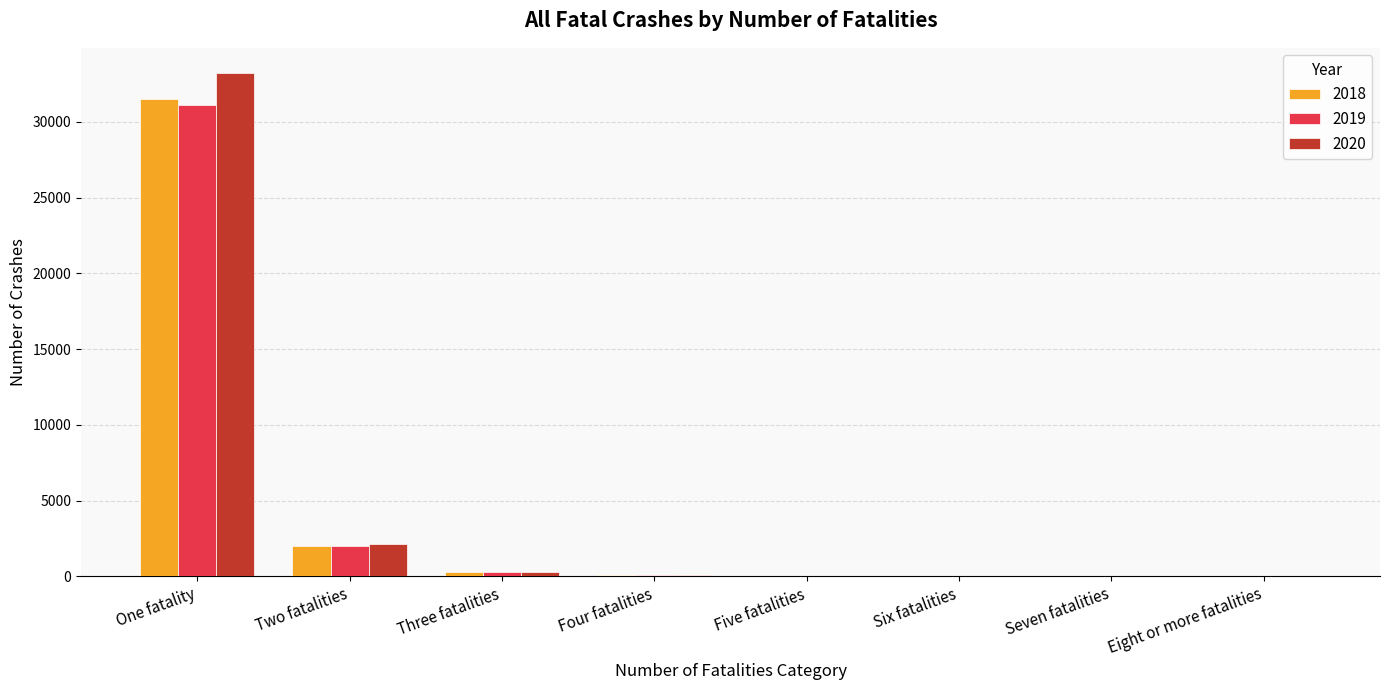

What is the sum of the 2018 values at Two fatalities and Three fatalities?

2300